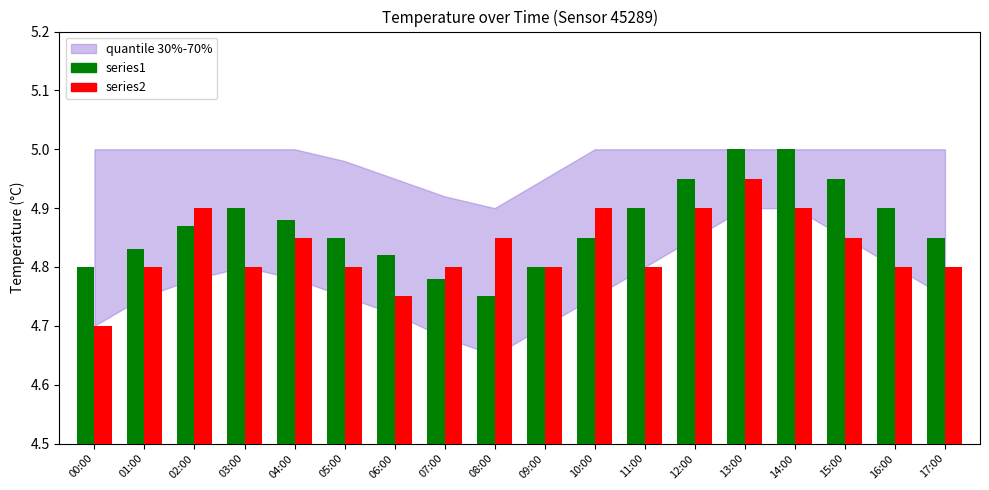

The series1 series shows 6.3 at 09:00. True or false?

False